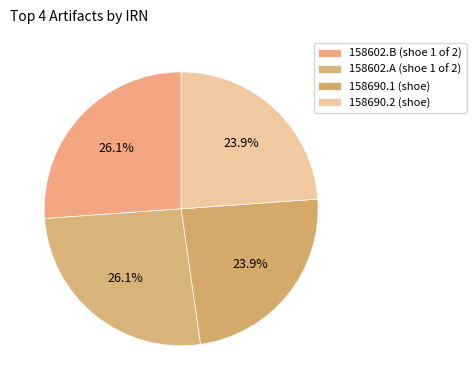

Which slice is the smallest?

158690.1 (shoe)